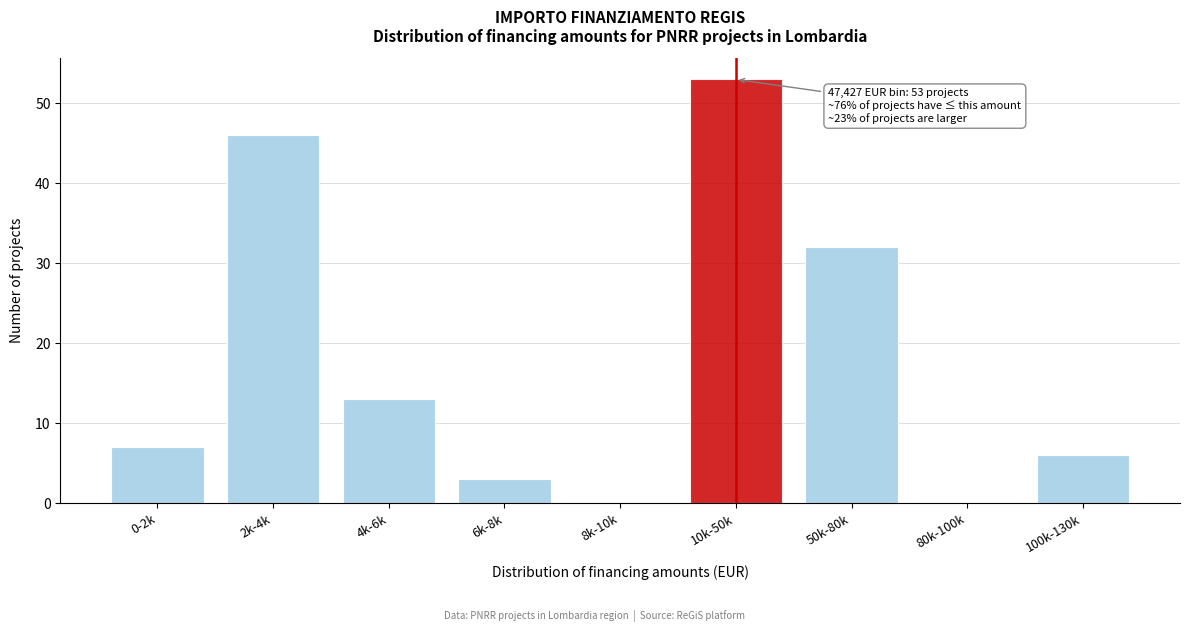

Reading left to right, extract all data points from this chart.

0-2k=7	2k-4k=46	4k-6k=13	6k-8k=3	8k-10k=0	10k-50k=53	50k-80k=32	80k-100k=0	100k-130k=6